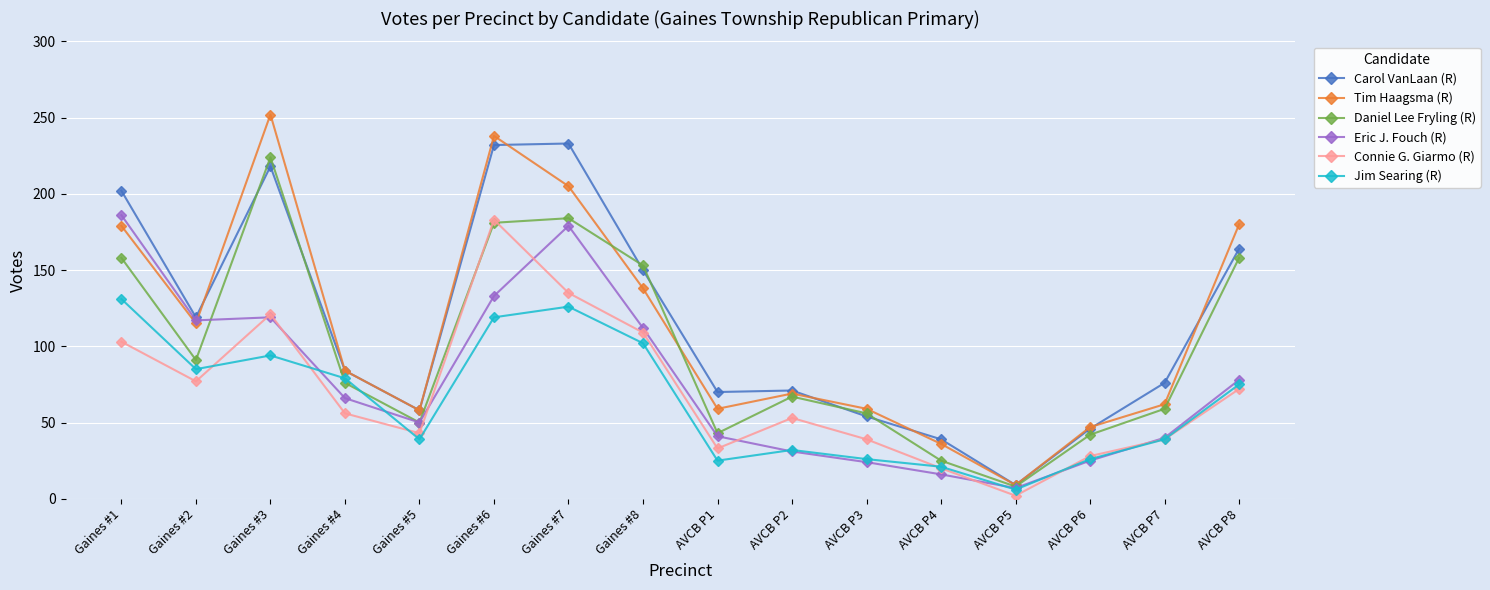

The value of Connie G. Giarmo (R) at AVCB P1 is 20. True or false?

False